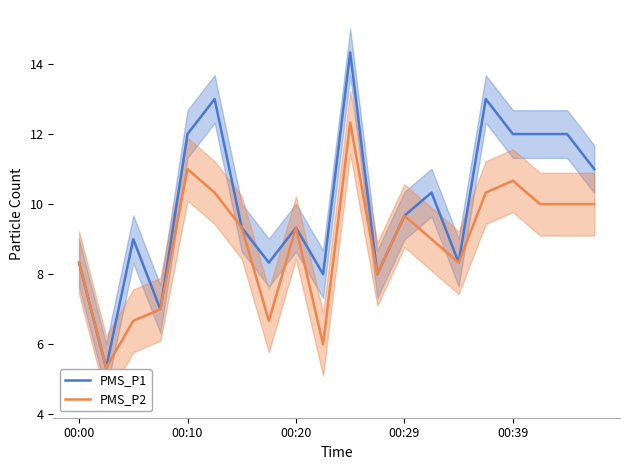

True or false: PMS_P1 and PMS_P2 intersect in this chart.

False